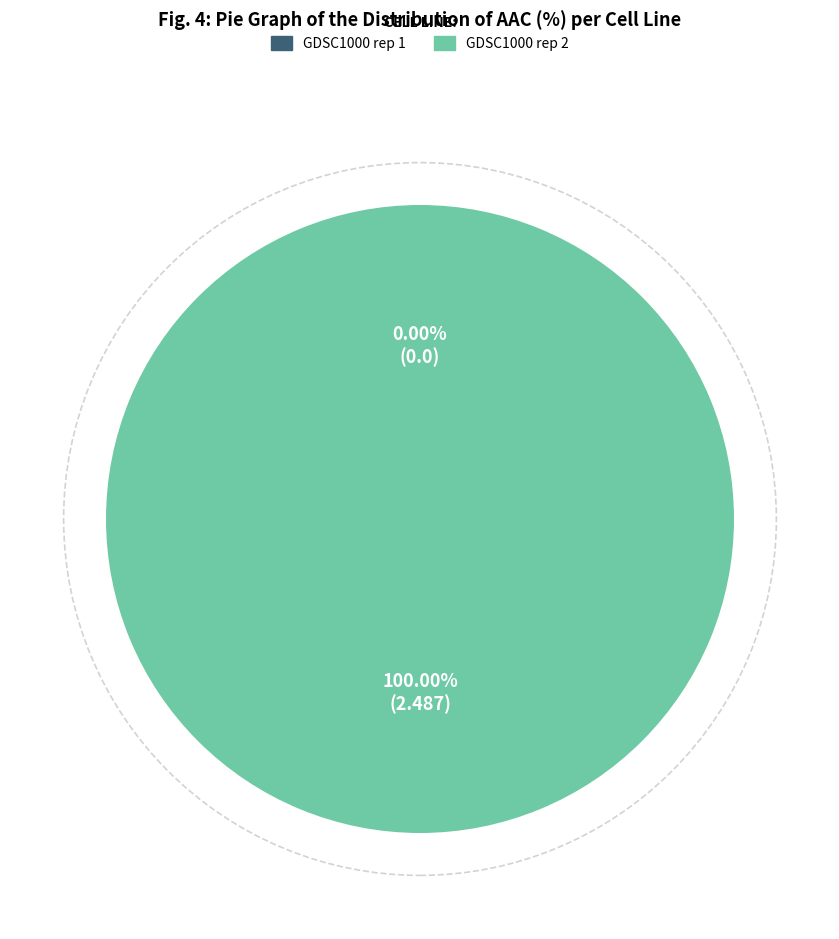

Is there any slice that represents more than half of the pie?

Yes